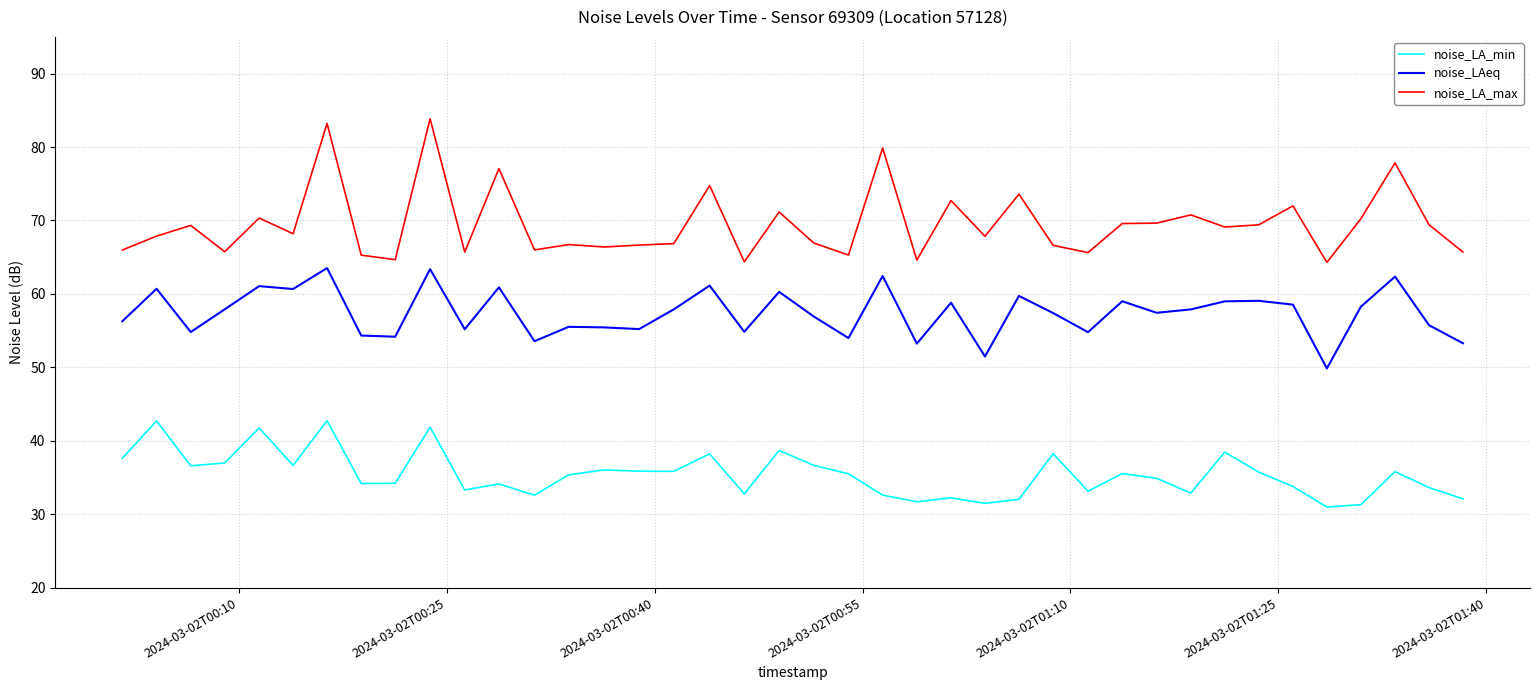

Which series has the largest total across all categories?

noise_LA_max